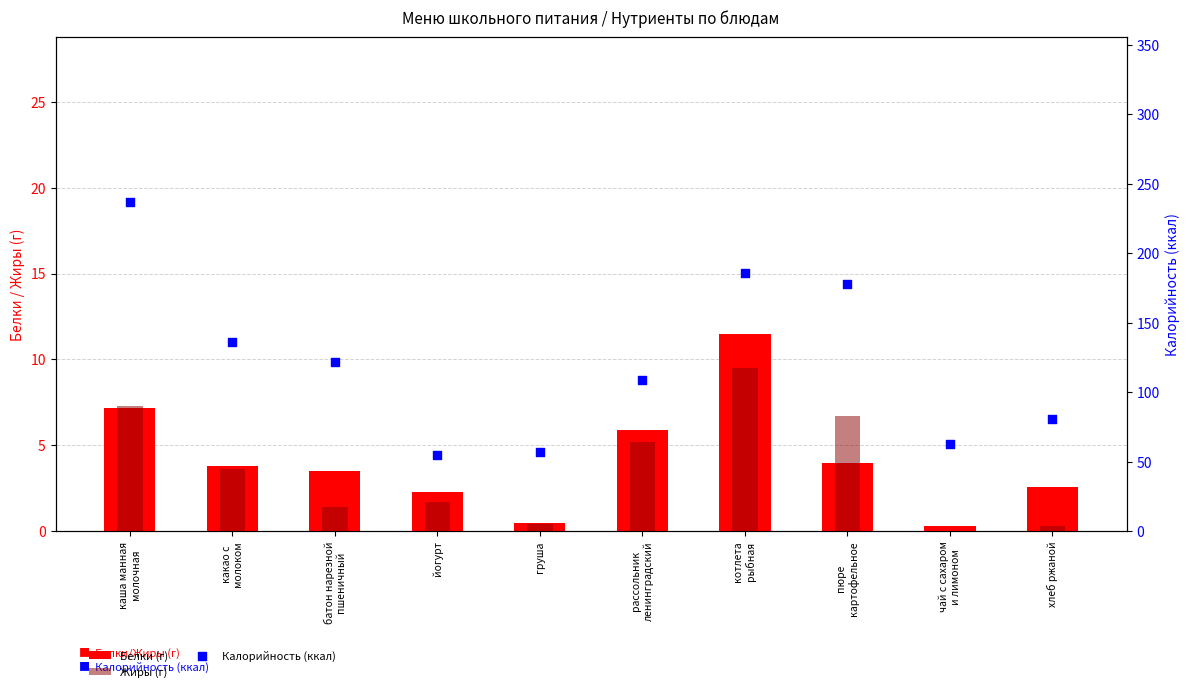

At how many categories does at least one series exceed 5?

10